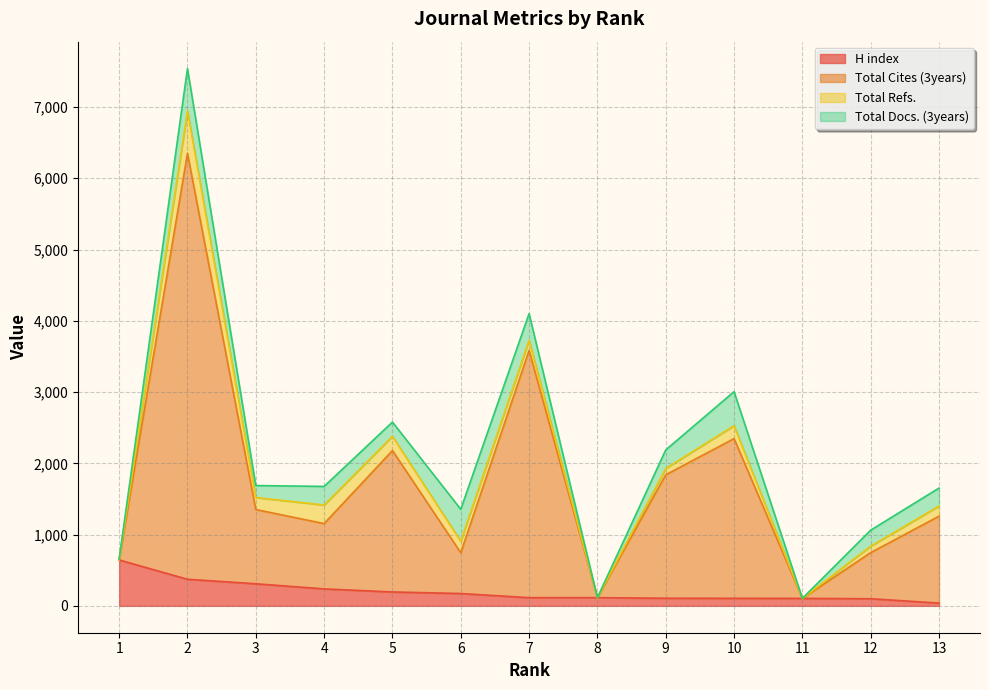

Is the value of H index at 2 greater than the value of Total Cites (3years) at 6?

No